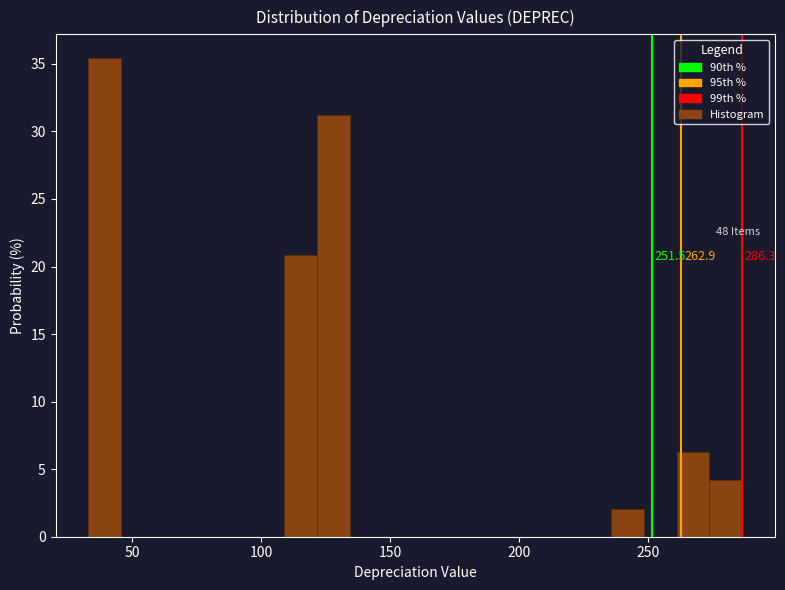

Around what value on the x-axis is the tallest bar? Give the approximate position of its centre, as read against the axis.

40